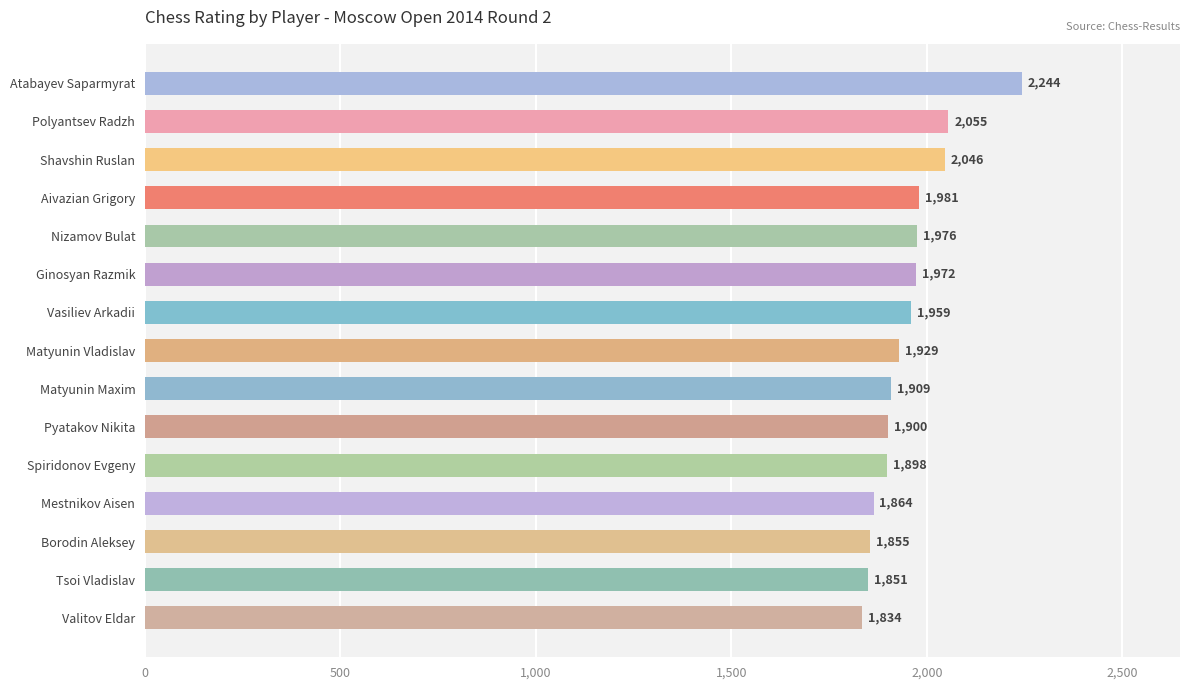

Which has a higher value, Shavshin Ruslan or Matyunin Vladislav?

Shavshin Ruslan